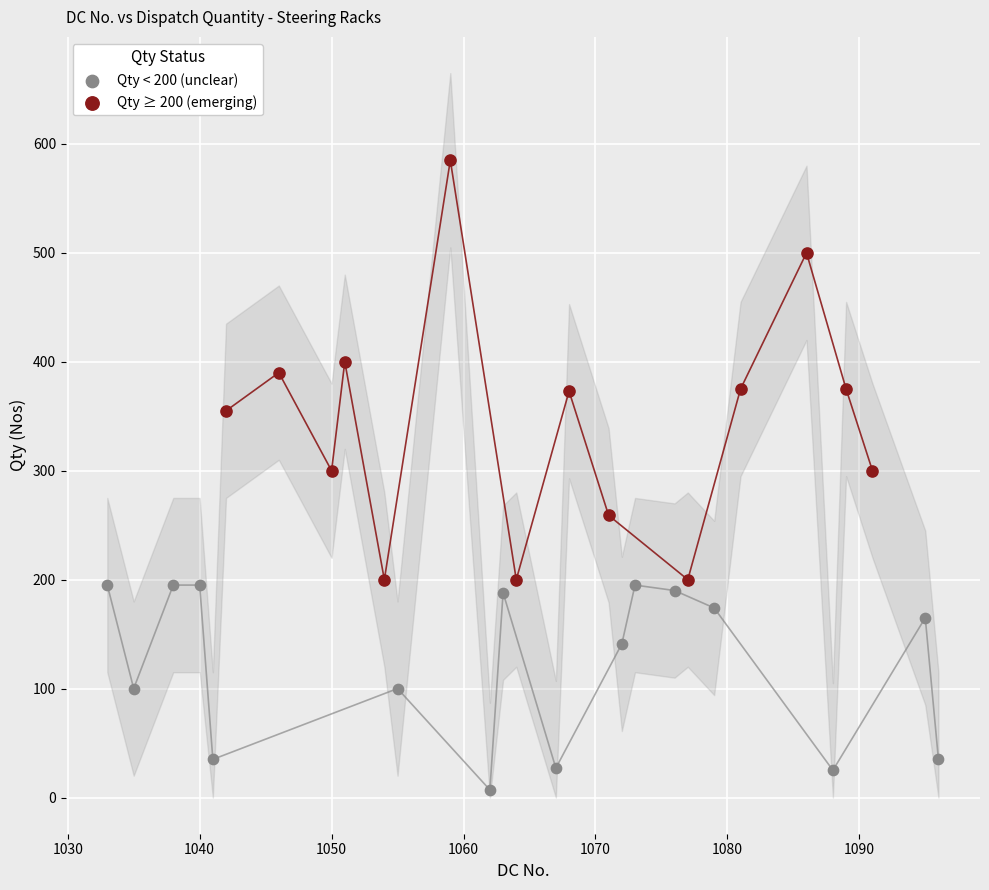

Which series contains the highest Y value?

Qty ≥ 200 (emerging)